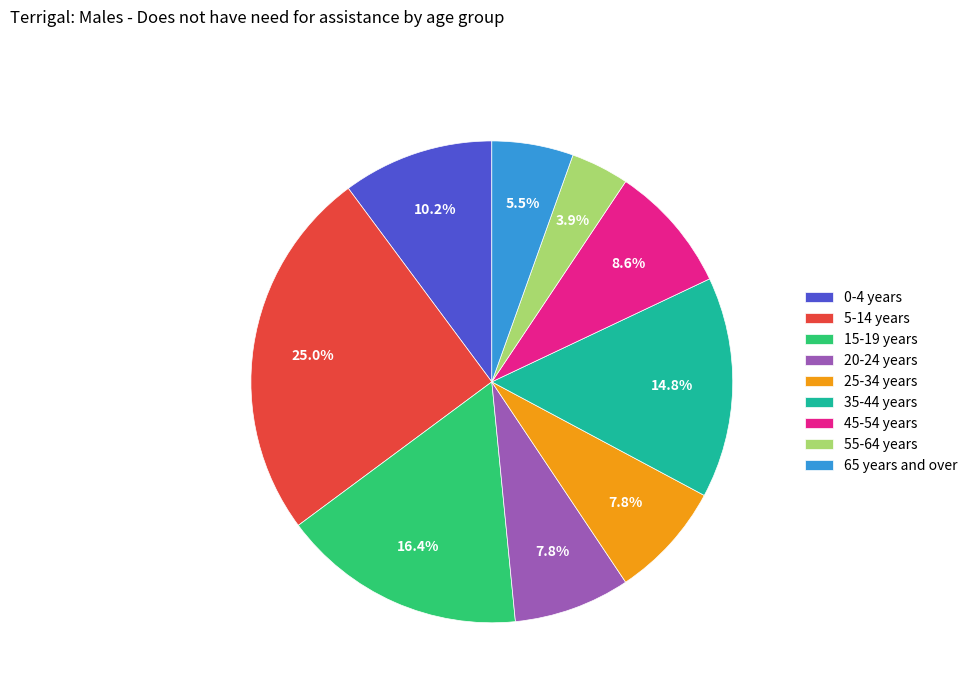

Count the number of slices in the pie.

9